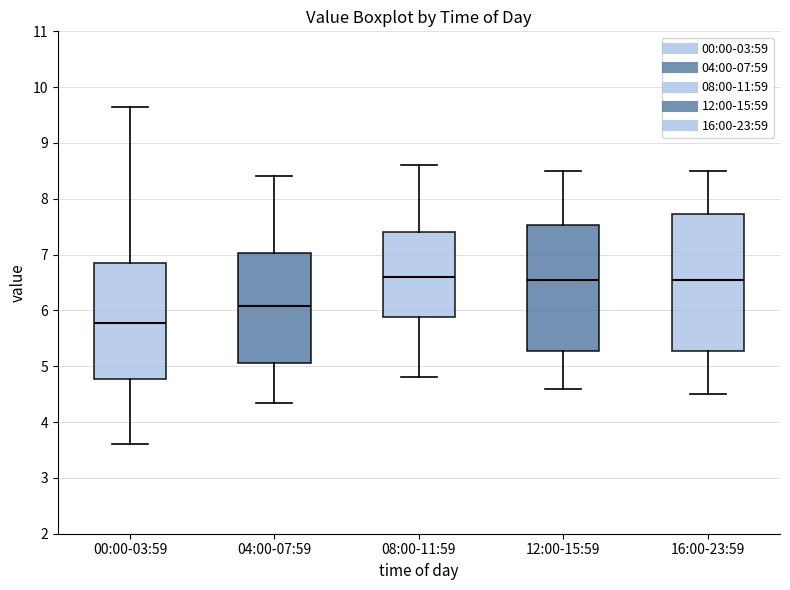

Which box's median line is the lowest?

00:00-03:59